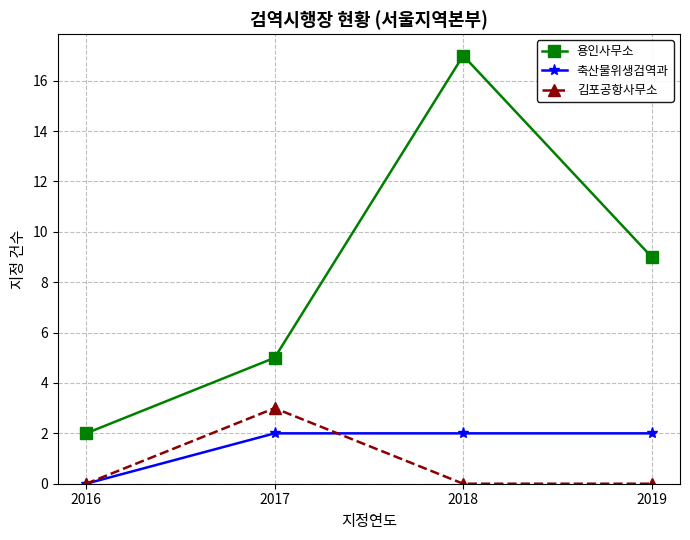

Does the chart have visible grid lines?

Yes